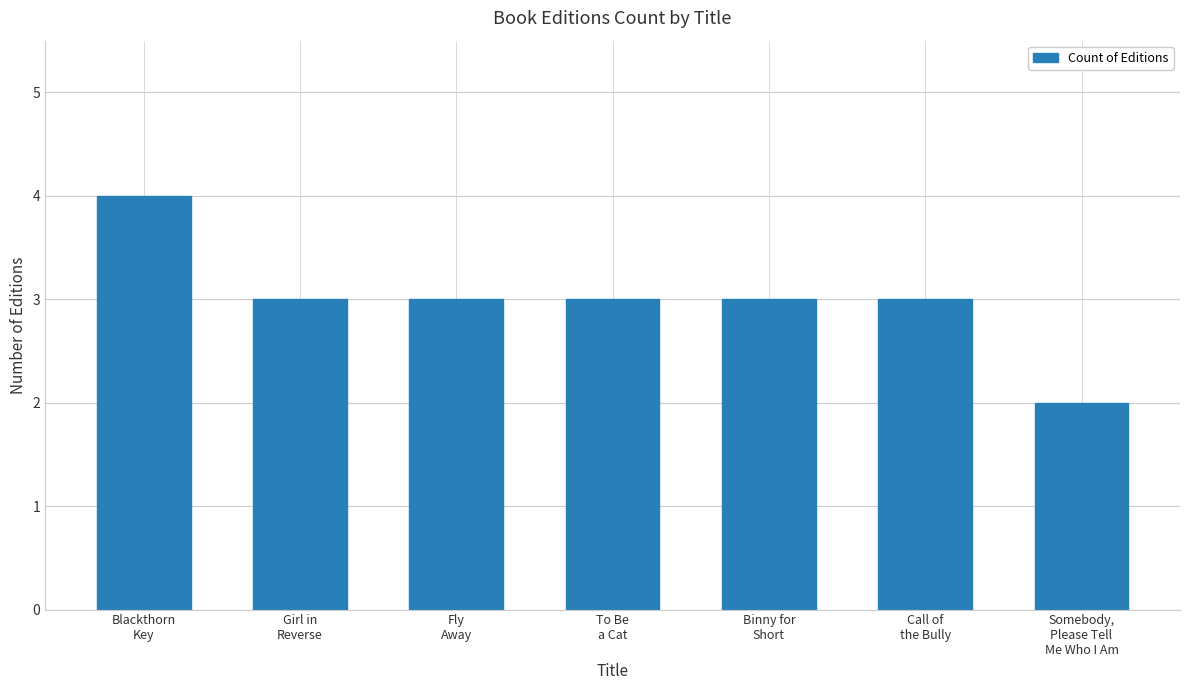

Reading left to right, list all the values displayed in this chart.

4	3	3	3	3	3	2